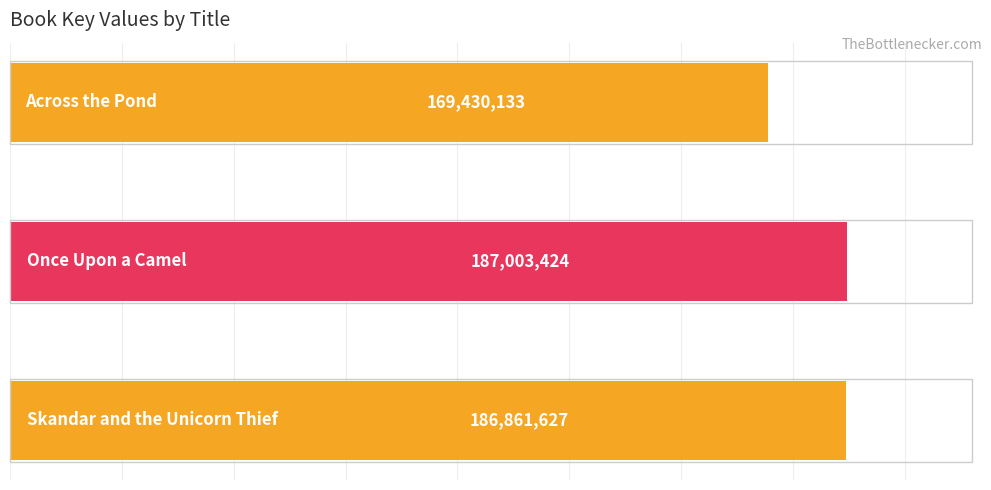

What is the difference between the second highest and minimum values?

17431494